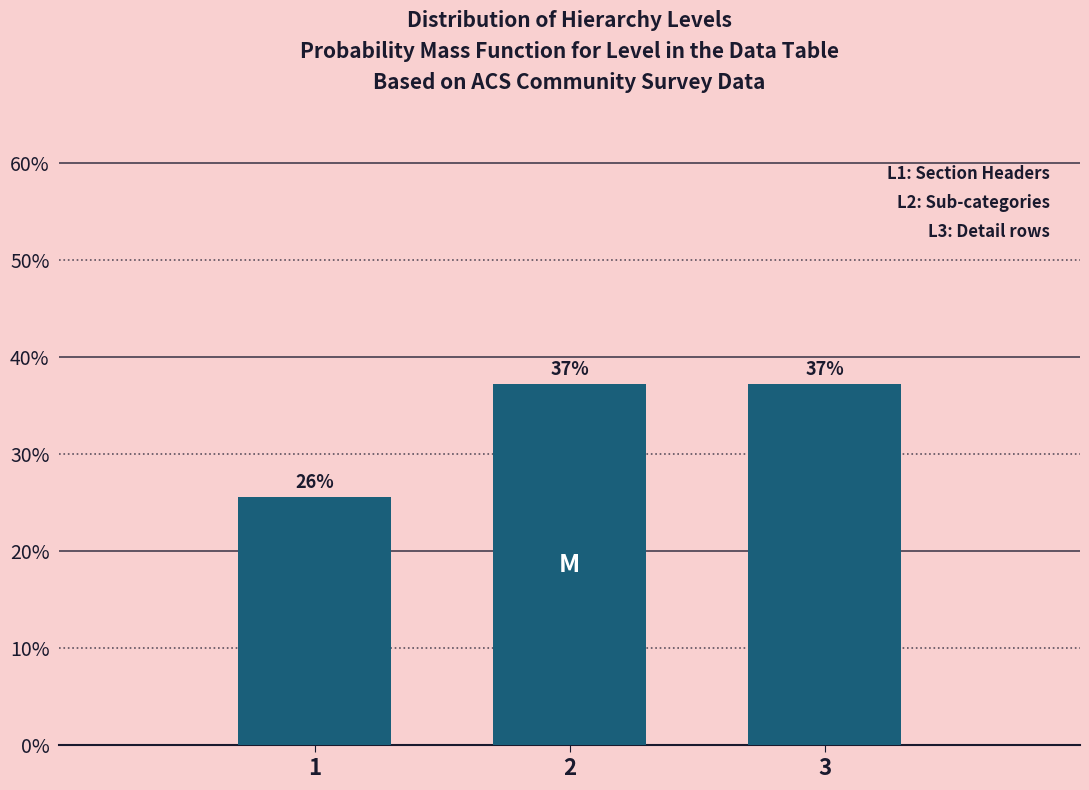

Does the chart contain any negative values?

No